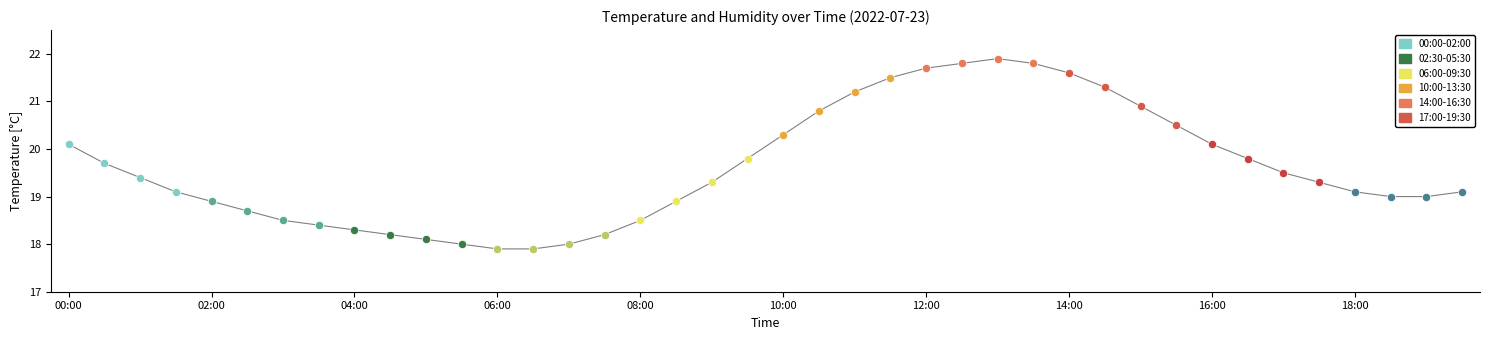

What is the greatest value displayed?

21.9